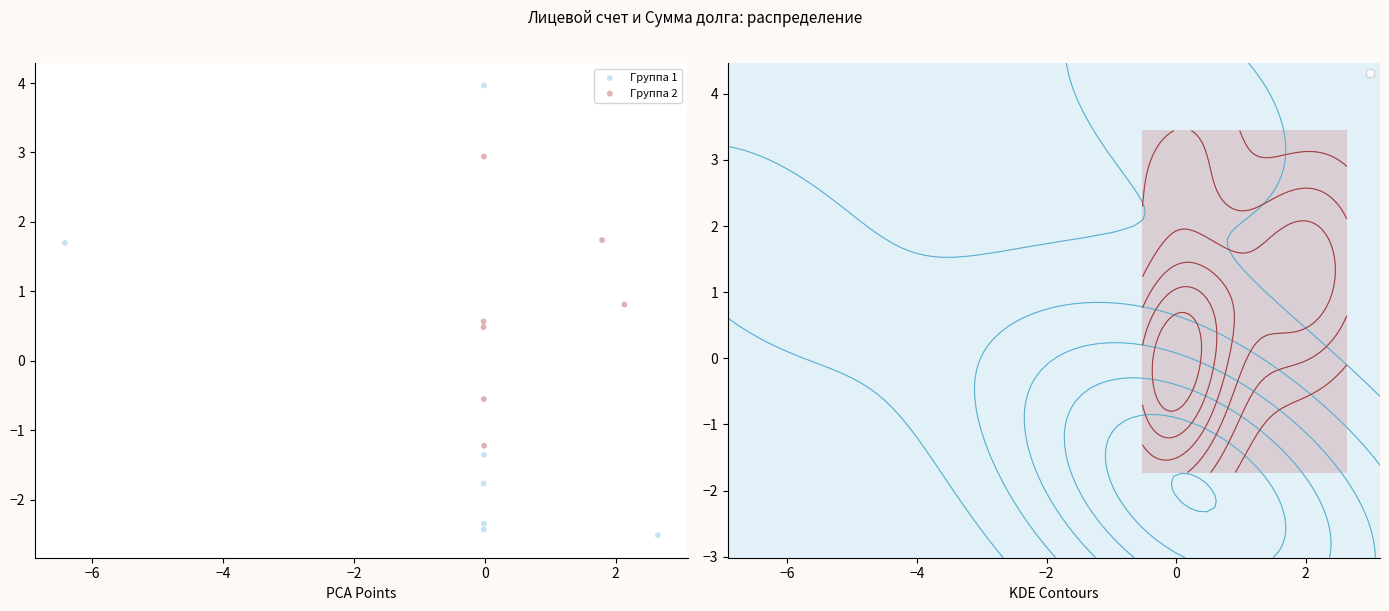

Which series reaches the minimum Y coordinate?

Группа 1